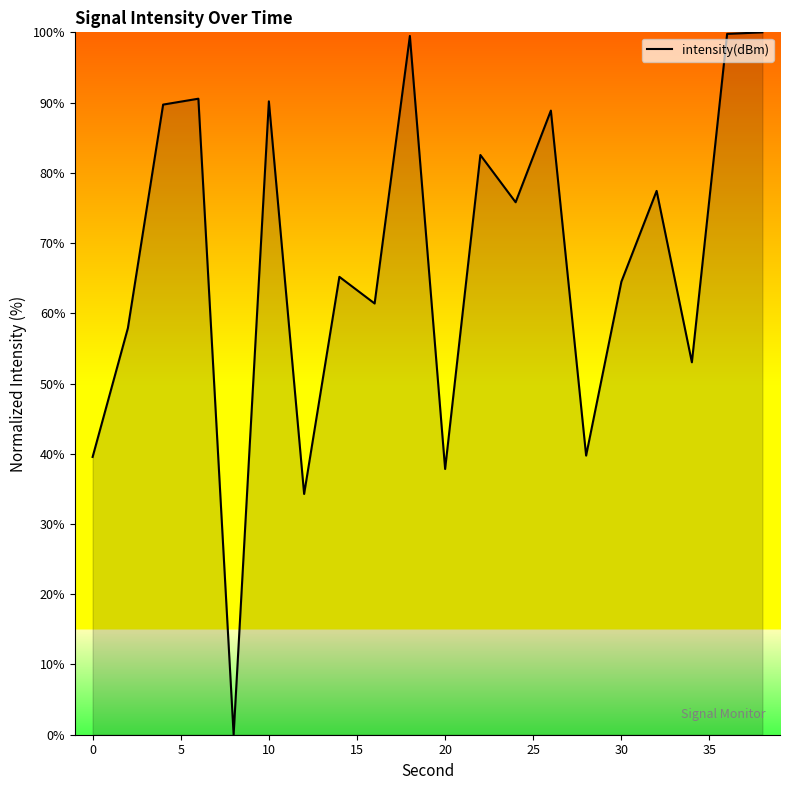

What is the greatest value displayed?

100.0